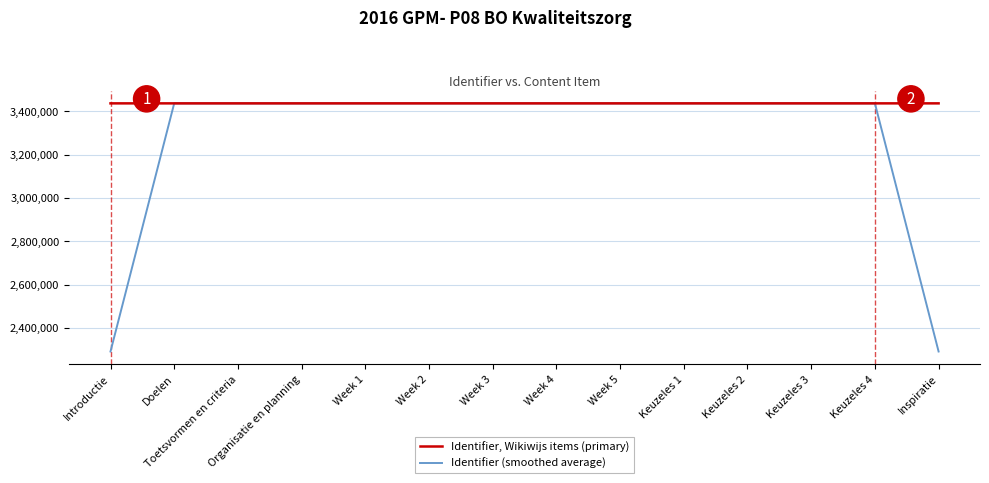

The Identifier, Wikiwijs items (primary) series shows 4916487.3 at Keuzeles 3. True or false?

False